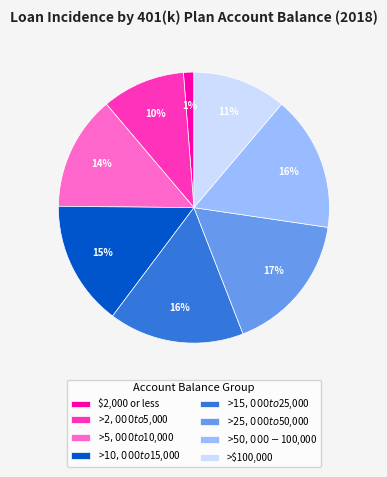

Count the number of slices in the pie.

8